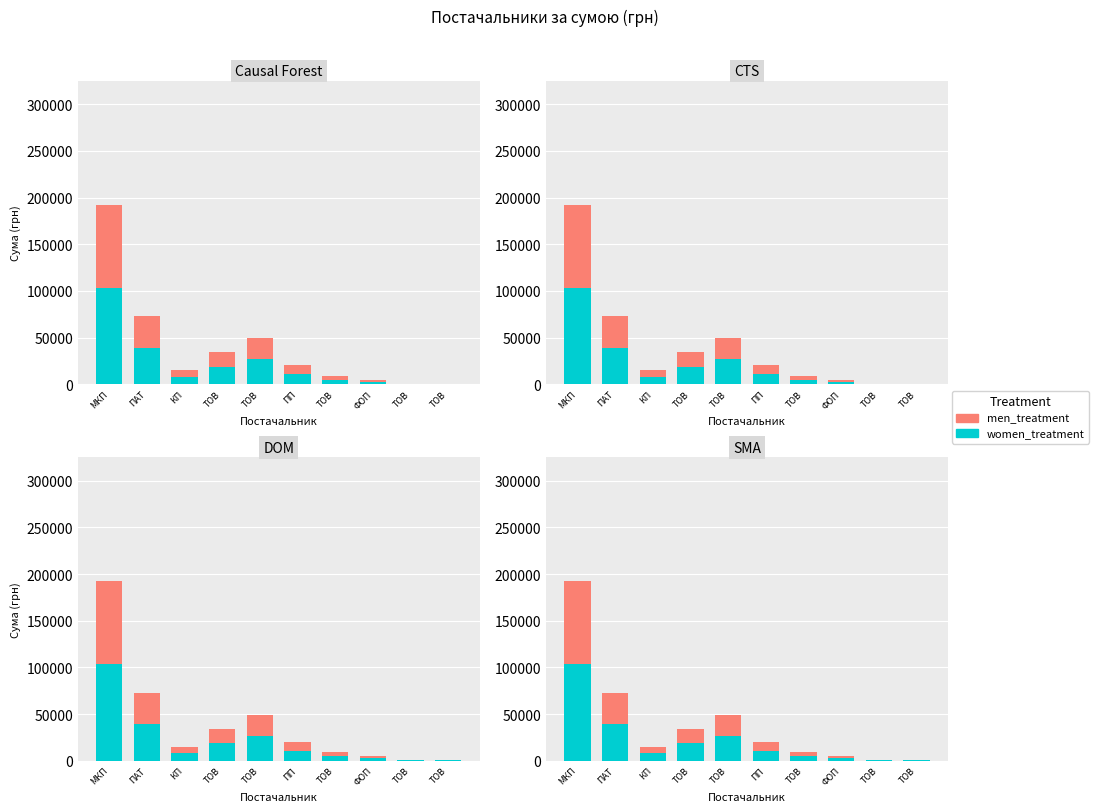

List the labels in order of men_treatment value, largest first.

МКП, ПАТ, ТОВ, ТОВ, ПП, КП, ТОВ, ФОП, ТОВ, ТОВ